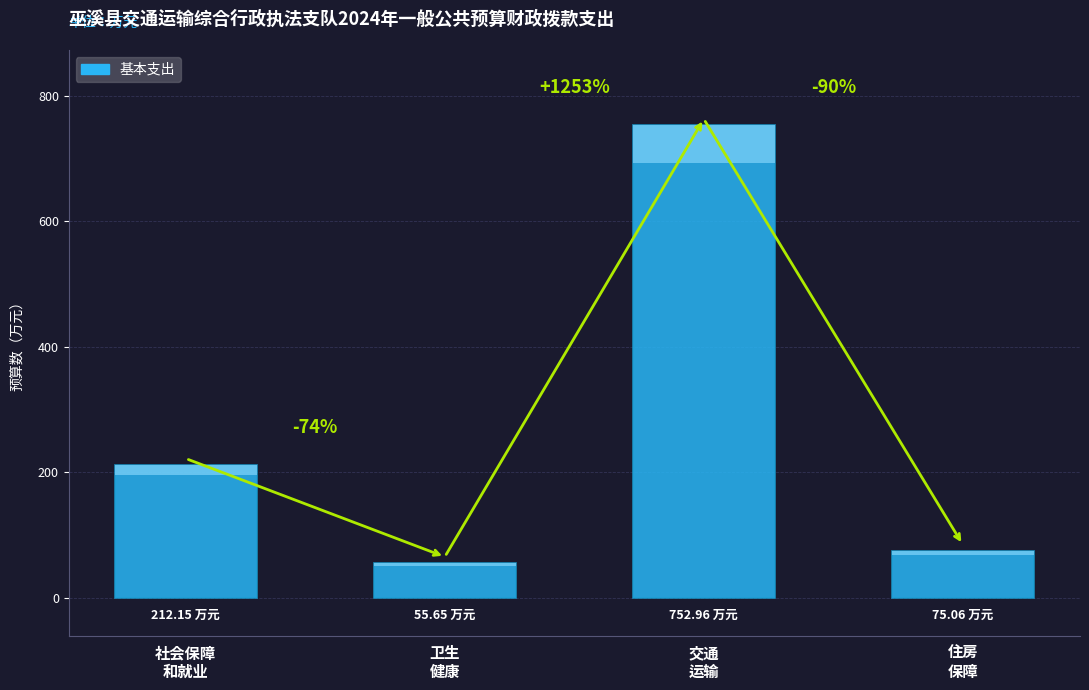

What is the label of the 2nd bar from the right?

交通
运输